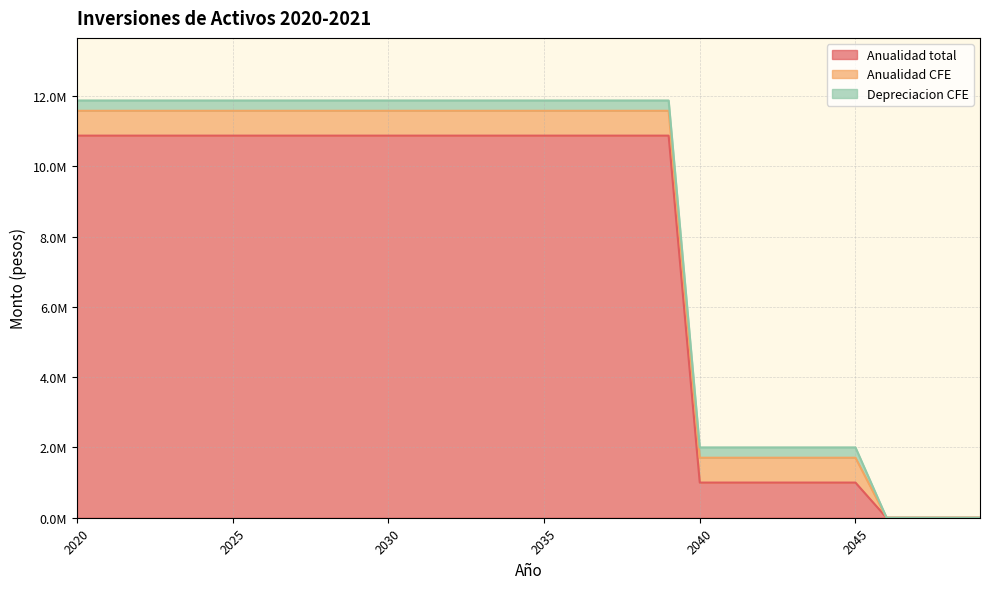

Which series has the widest spread of values?

Anualidad total